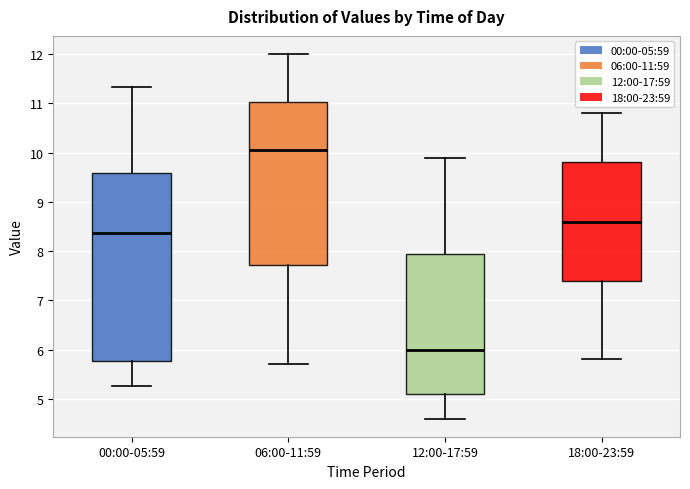

Which box has the lowest median line?

12:00-17:59